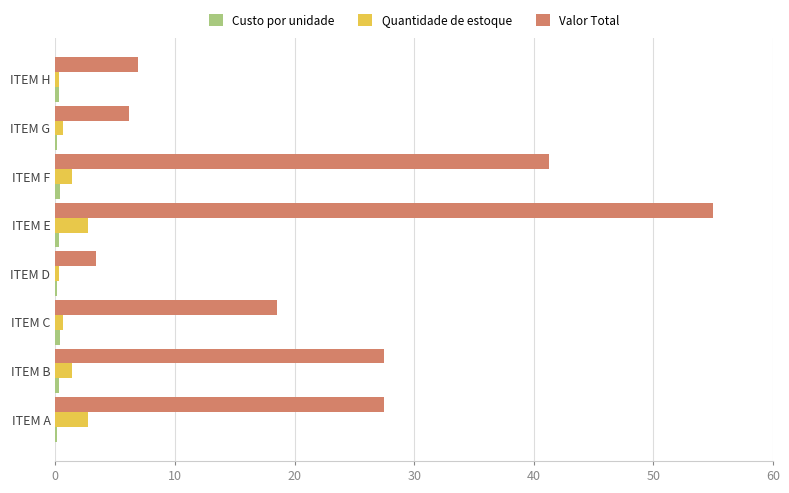

At which category does the chart reach its peak across all series?

ITEM E